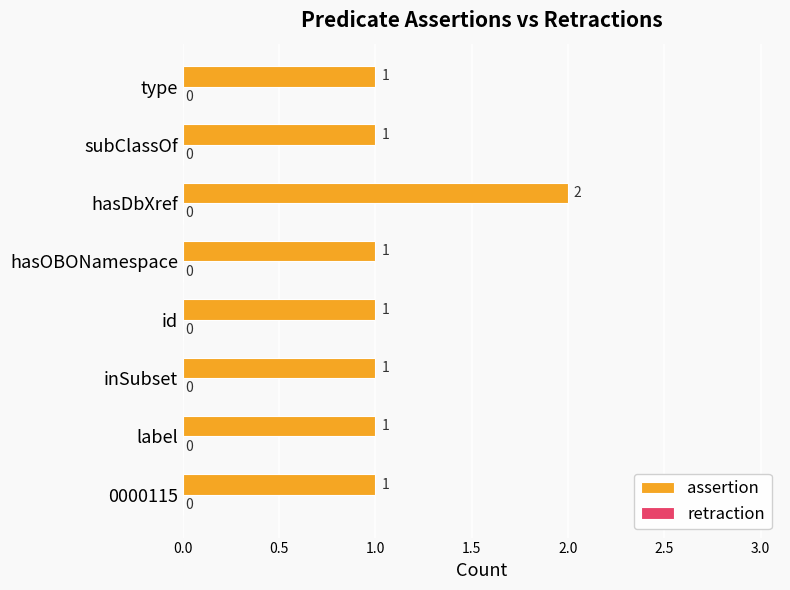

What is the ratio of the value at type to the value at inSubset?

1.0